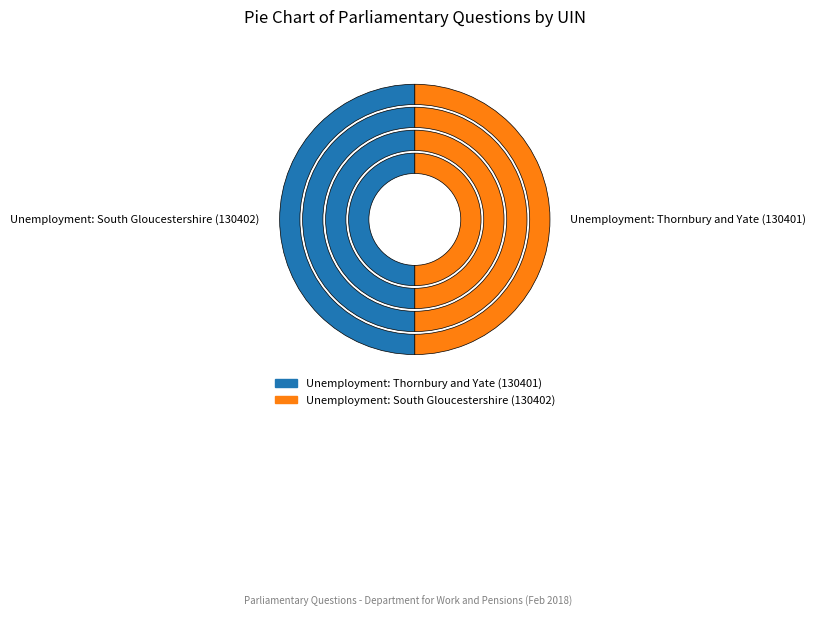

Which slice is the largest?

Unemployment: South Gloucestershire (130402)